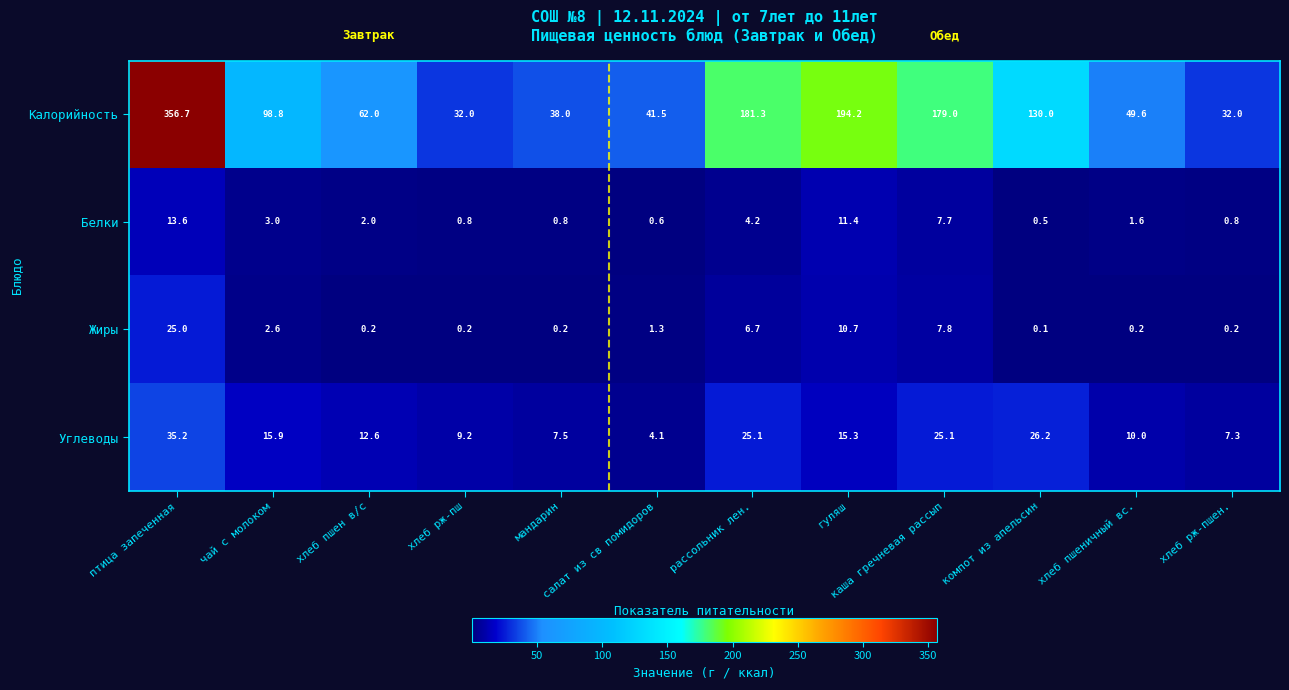

What is the spread (max minus min) of values at хлеб пшен в/с?

61.8